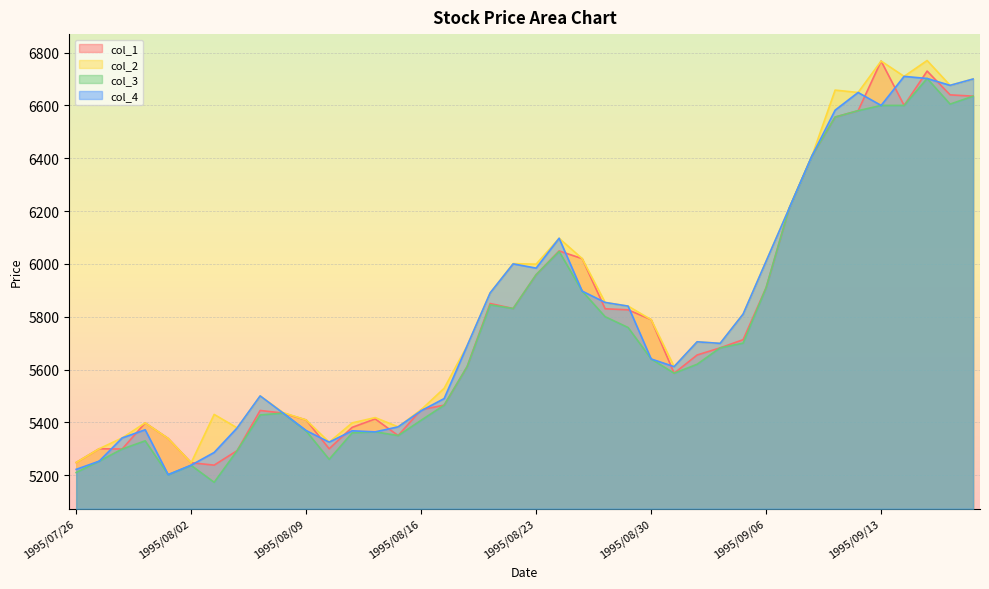

List the series in order of their overall mean, lowest first.

col_3, col_1, col_4, col_2